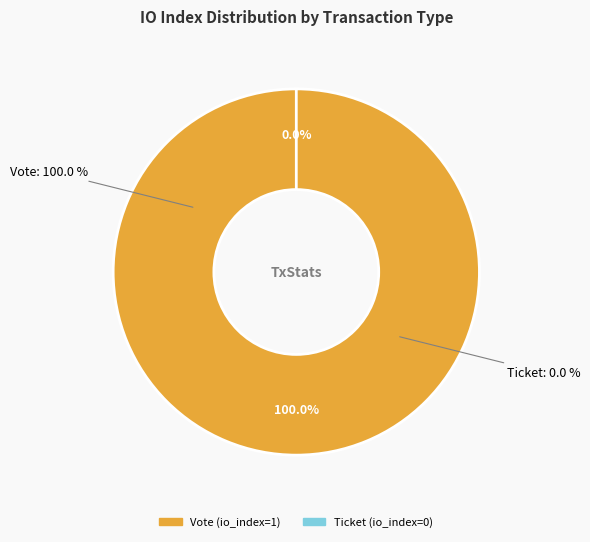

What is the change in value from Vote to Ticket?

-1